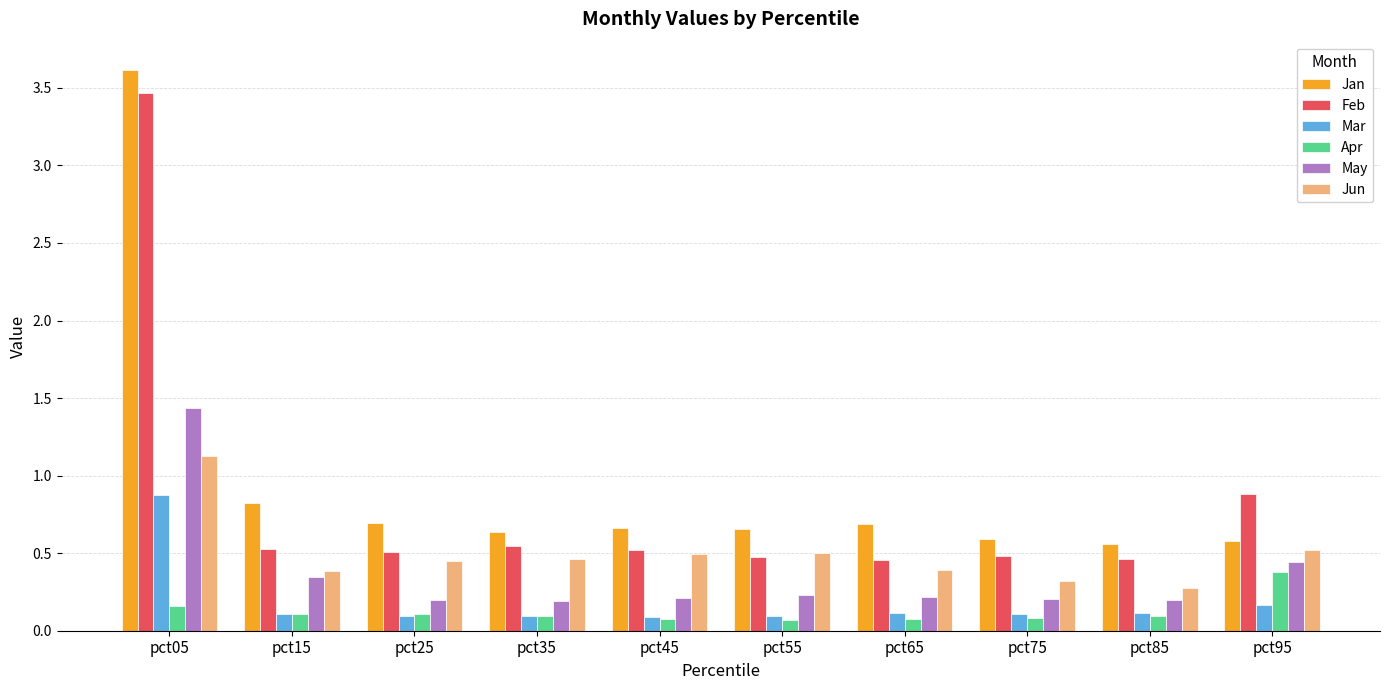

Which series has the largest range (max minus min)?

Jan